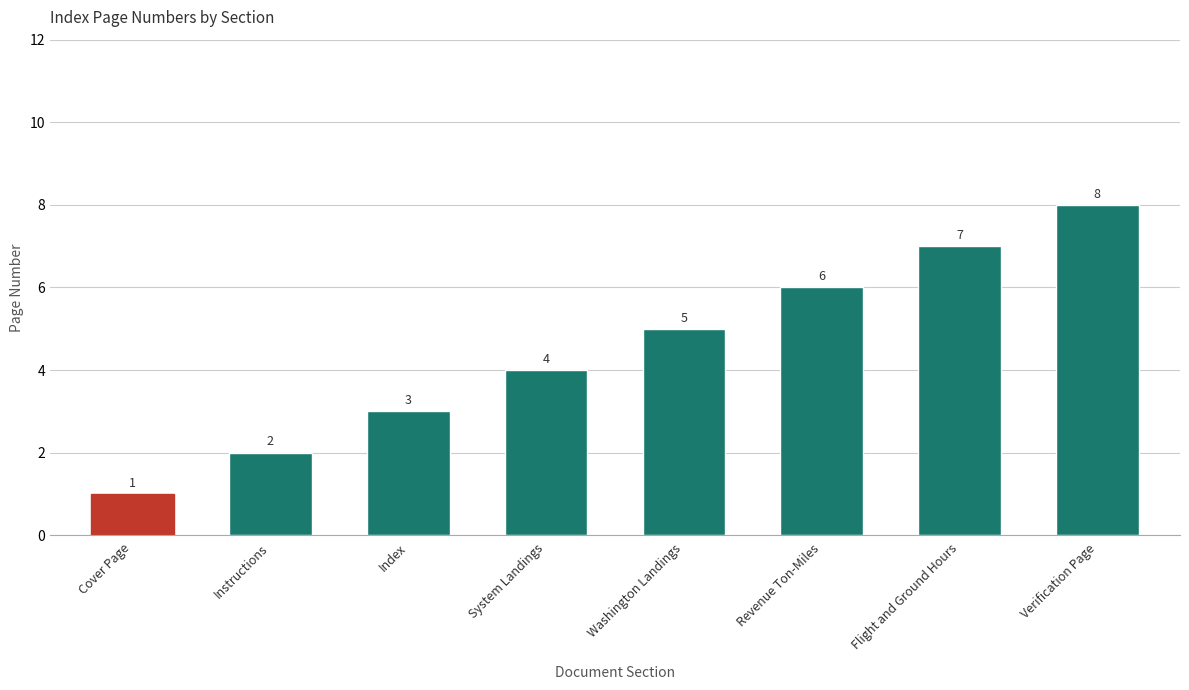

Which label corresponds to the smallest value in the chart?

Cover Page